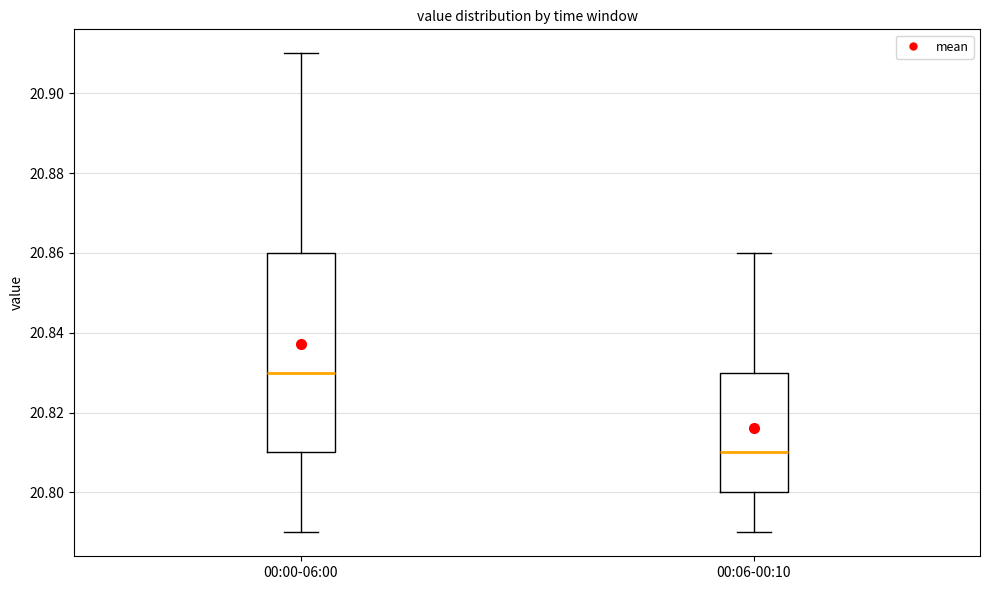

Which box's median line is the lowest?

00:06-00:10